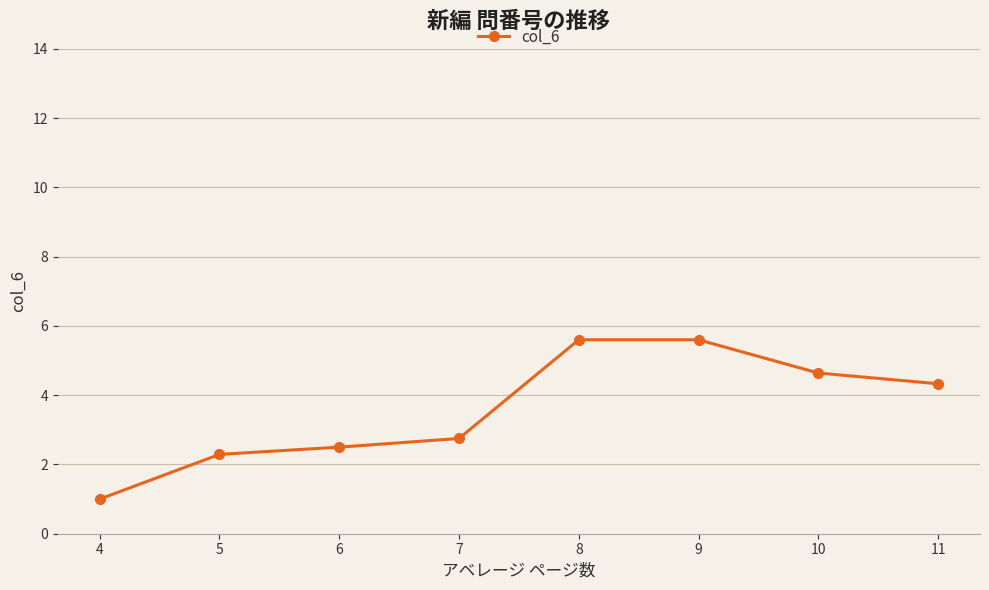

Where does the data first go above 4?

8